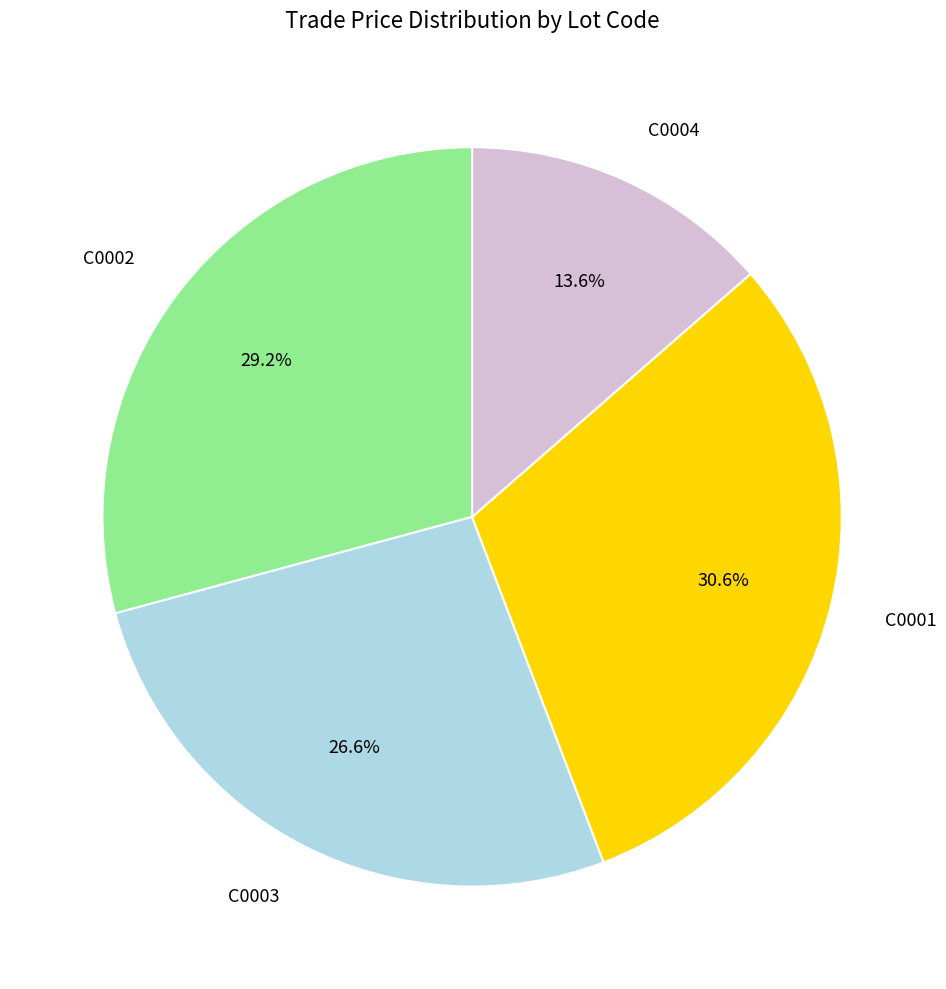

Between C0004 and C0002, which is larger?

C0002